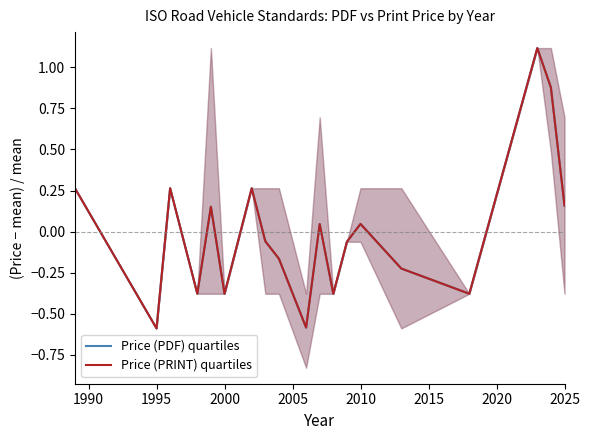

At how many categories does at least one series exceed 0?

9